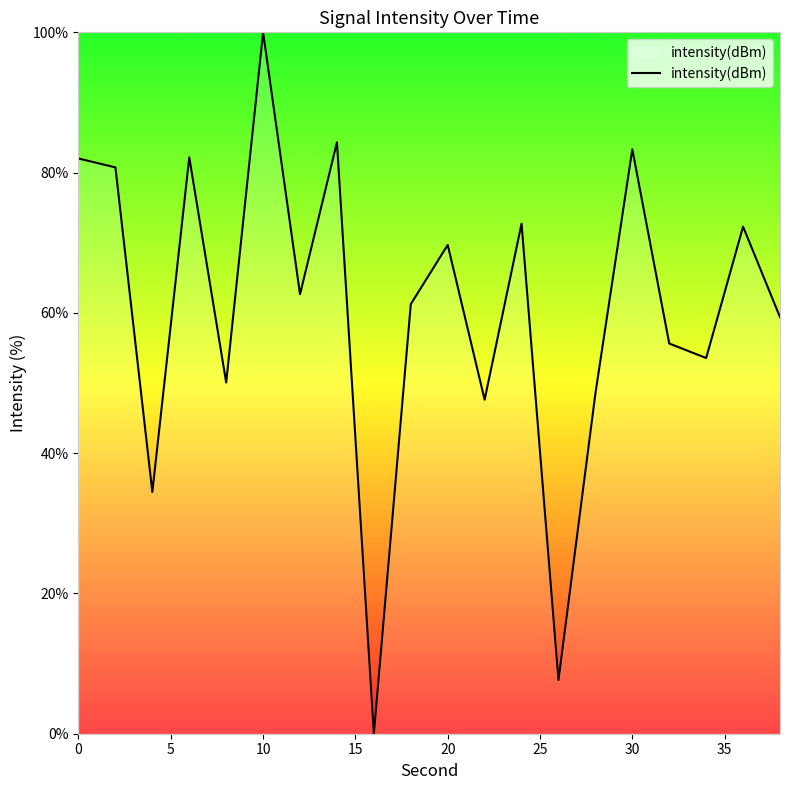

What is the greatest value displayed?

100.0